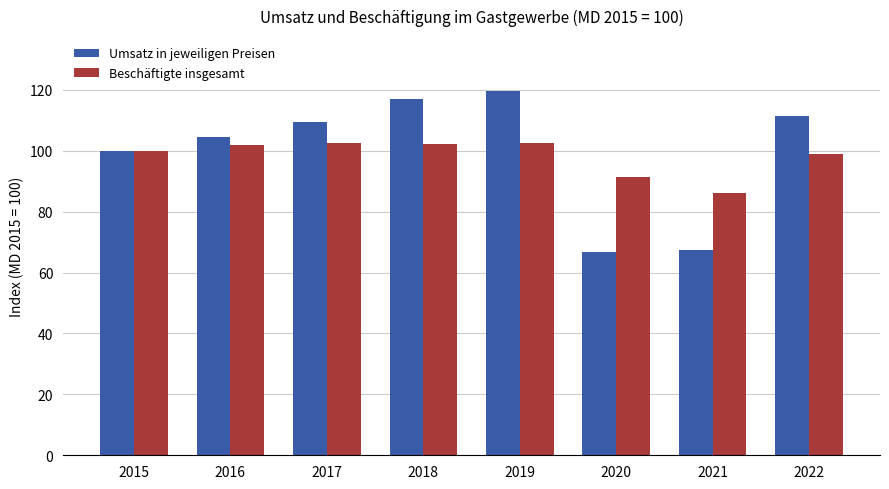

Is the value of Beschäftigte insgesamt at 2019 greater than the value of Umsatz in jeweiligen Preisen at 2016?

No